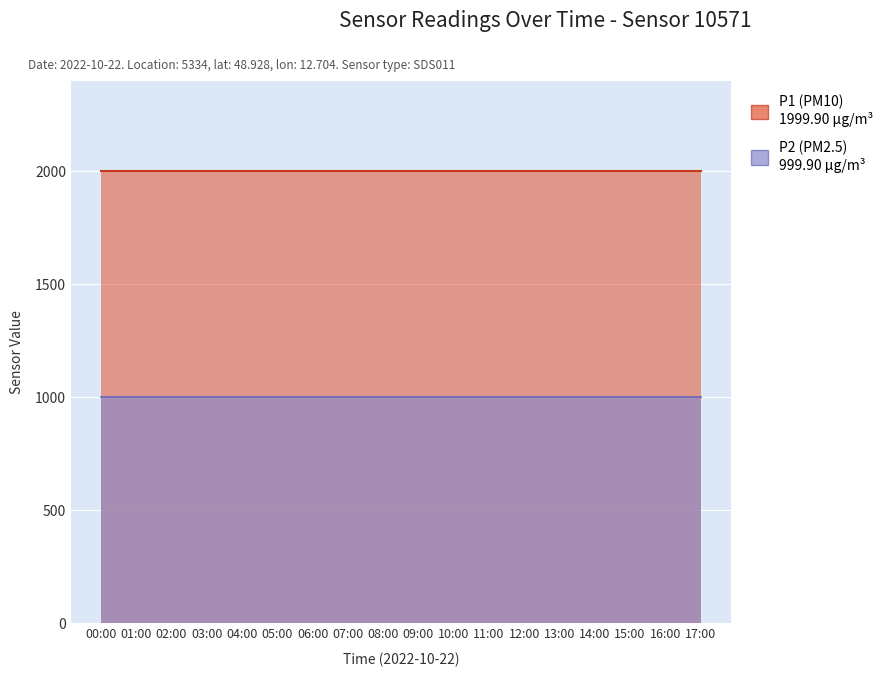

What is the average value of the P2 series?

999.9